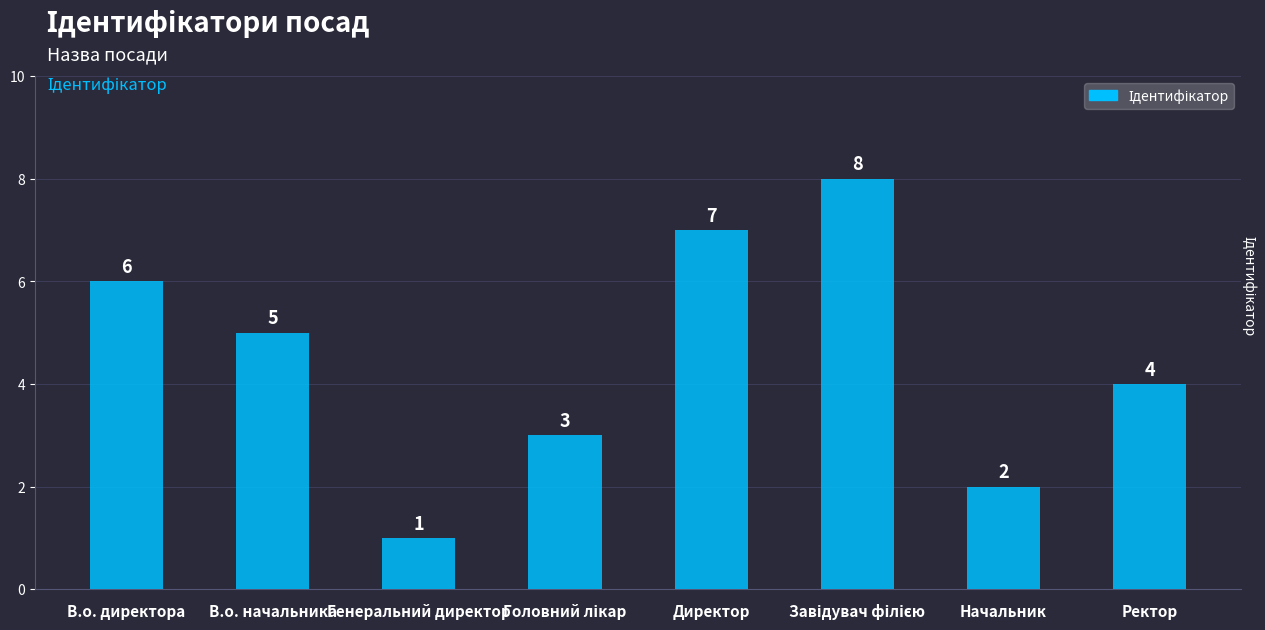

What is the sum of all values?

36